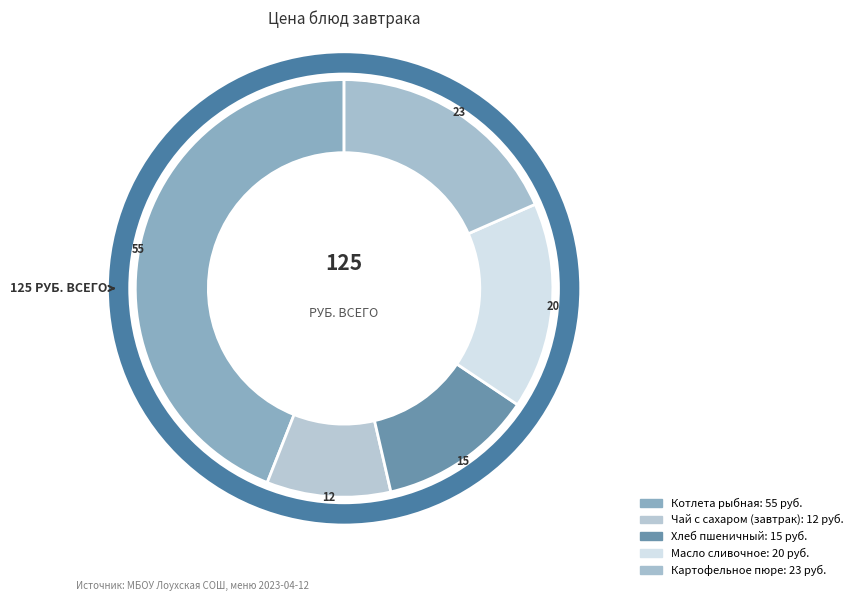

What percentage is the Котлета рыбная slice, to the nearest percent?

44%